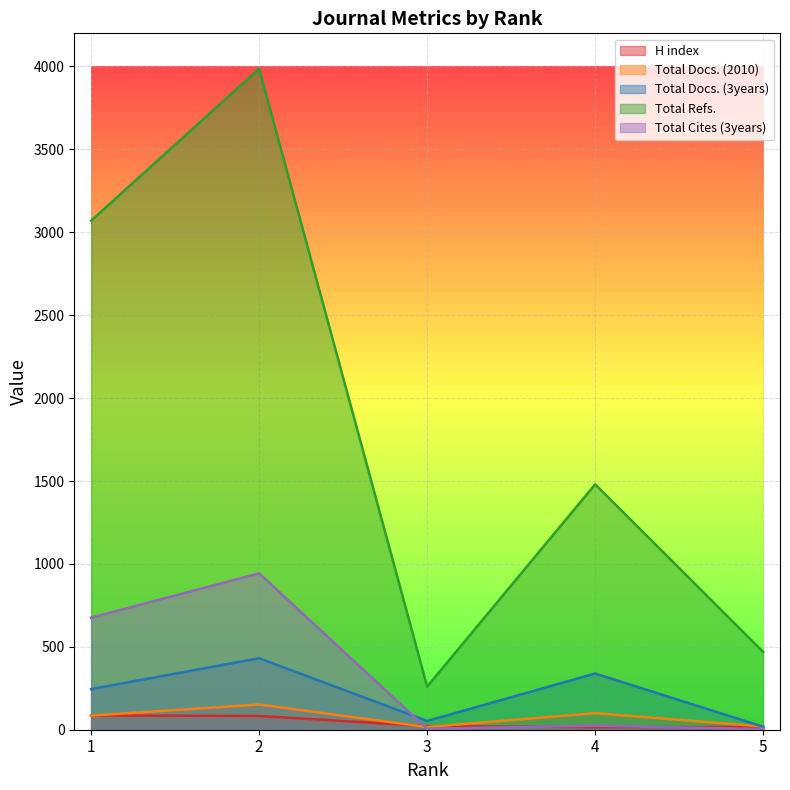

What is the difference between the second highest and minimum values in the Total Docs. (2010) series?

84